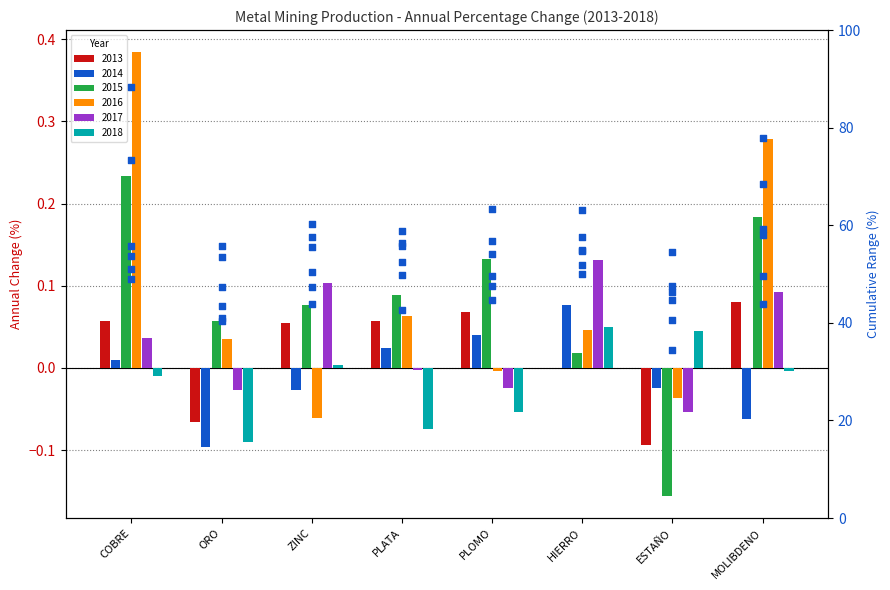

At which category is the sum across all series the highest?

COBRE